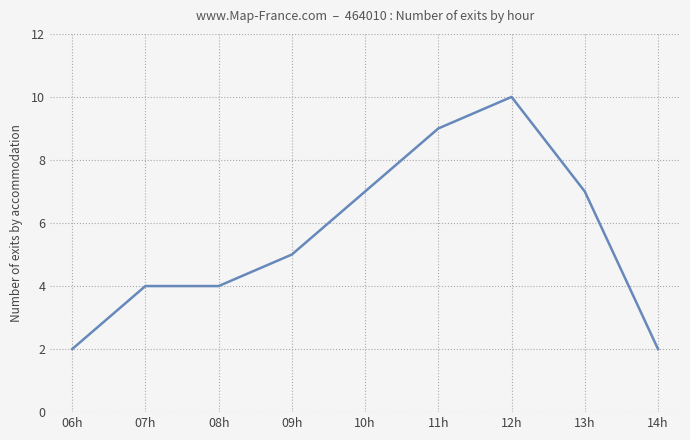

The value at 10h is 7. True or false?

True